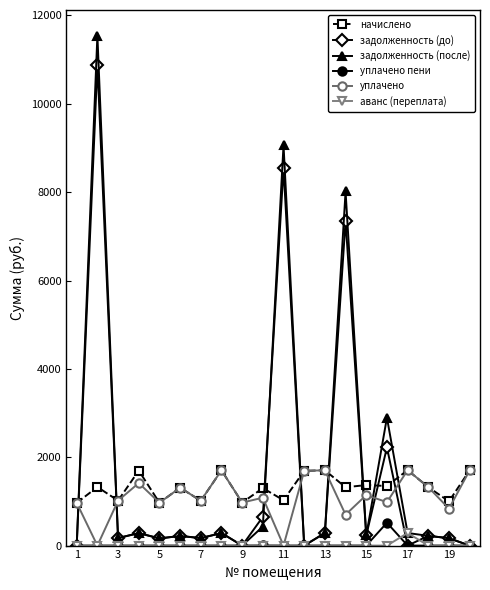

What is the value of the уплачено point at the 15th from the left?

1142.6